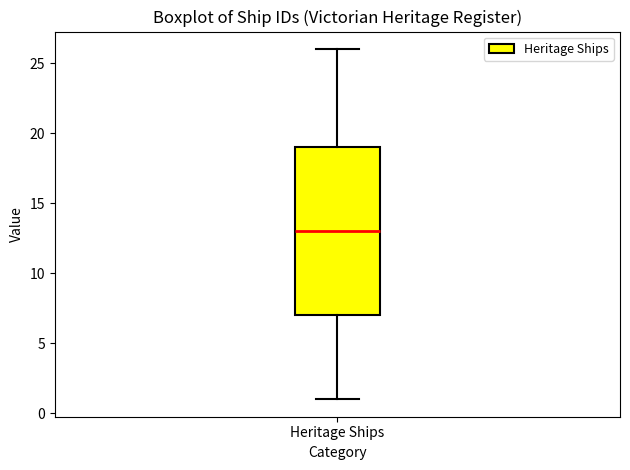

Transcribe this box plot: give where the median line is, the range the box spans, and where the two whiskers end, as read against the y-axis. The values are not printed on the chart, so give them approximately, as read against the axis.

median 13, box 7 to 19, whiskers 1 to 26